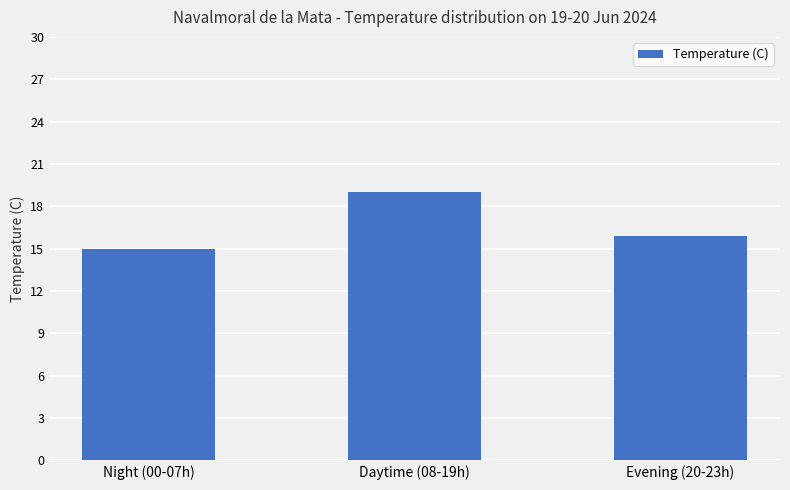

What value does the data have at Evening (20-23h)?

15.9